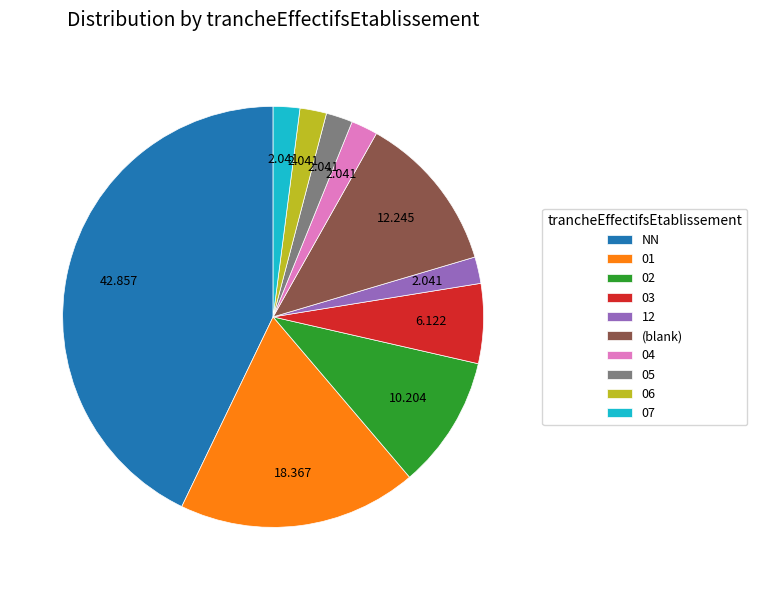

What is the largest slice in the pie chart?

NN